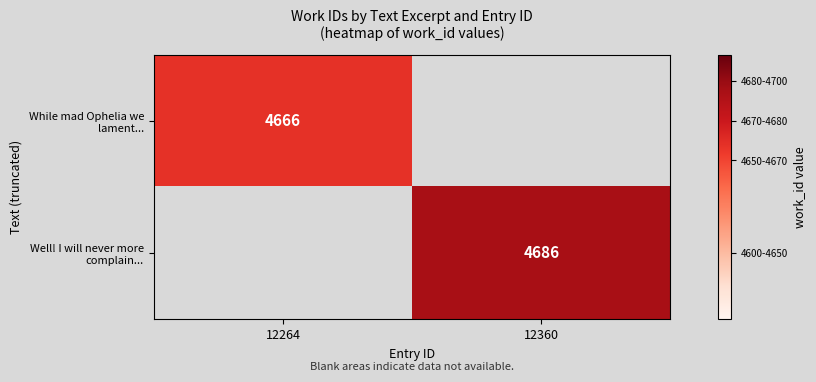

The value of While mad Ophelia we lament... at 12264 is 4666. True or false?

True